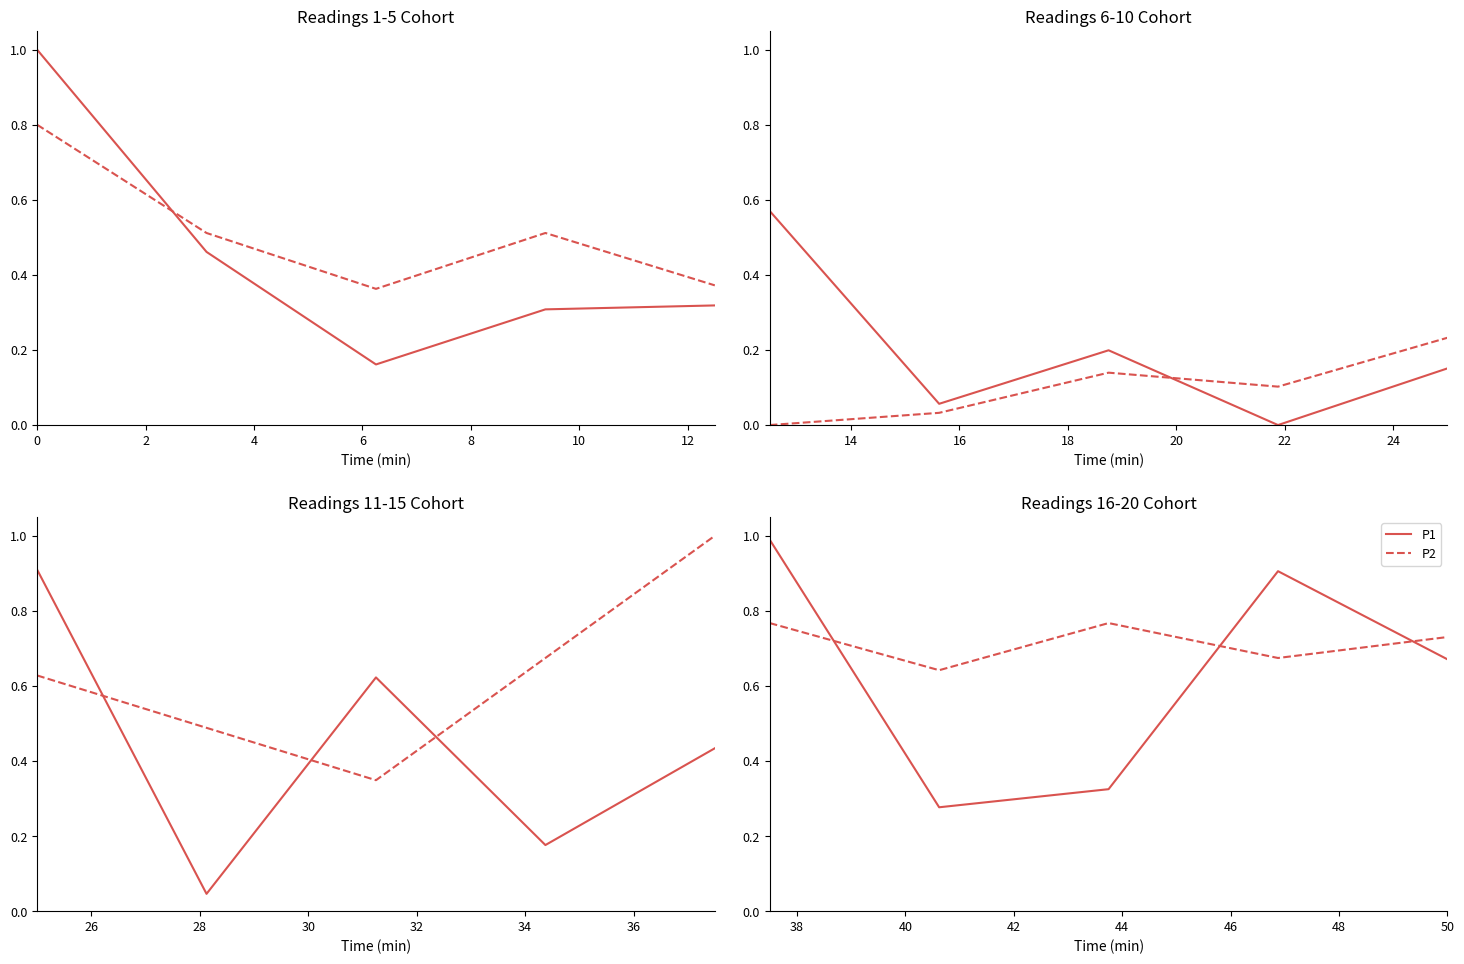

The P2 series shows 1.3 at 50. True or false?

False